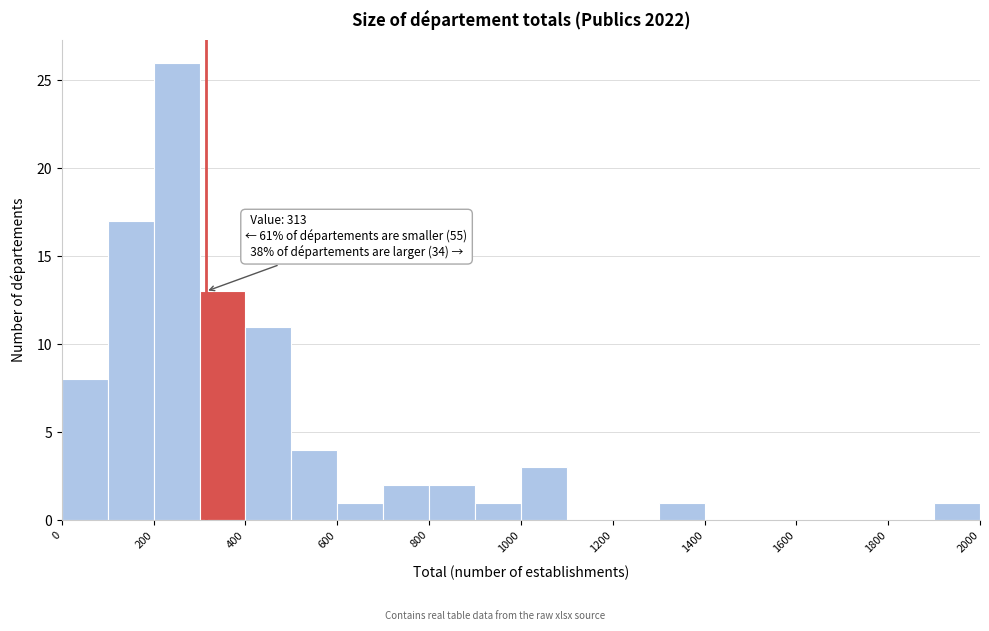

Which range on the x-axis has the tallest bar?

200 to 300